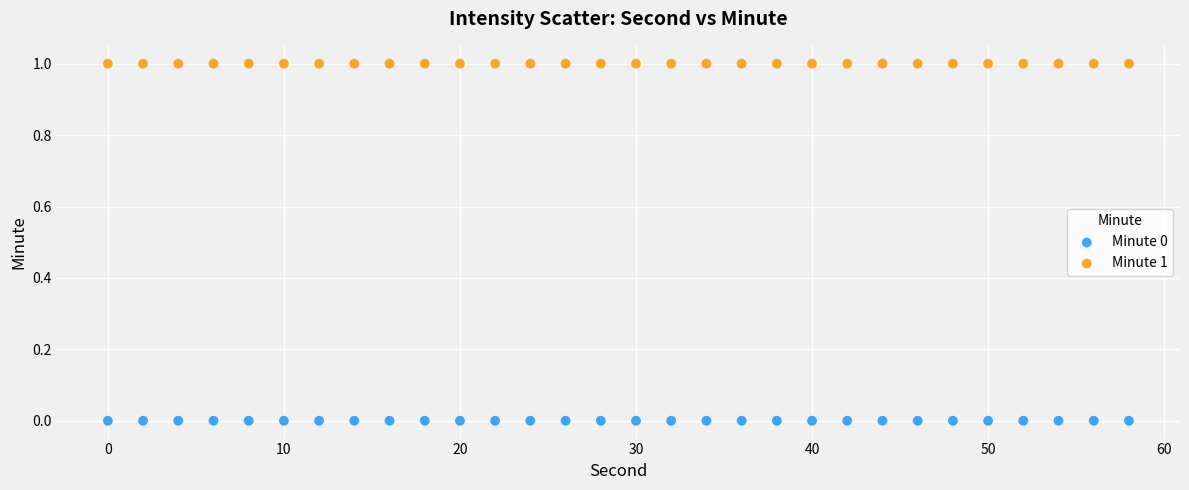

Which series contains the lowest Y value?

Minute 0